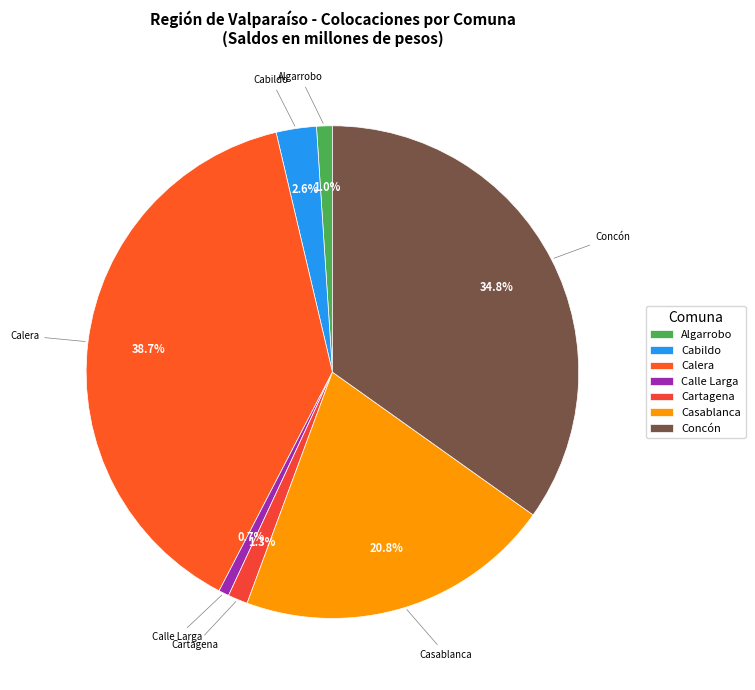

Combined, do Calera and Cabildo account for over 50%?

No